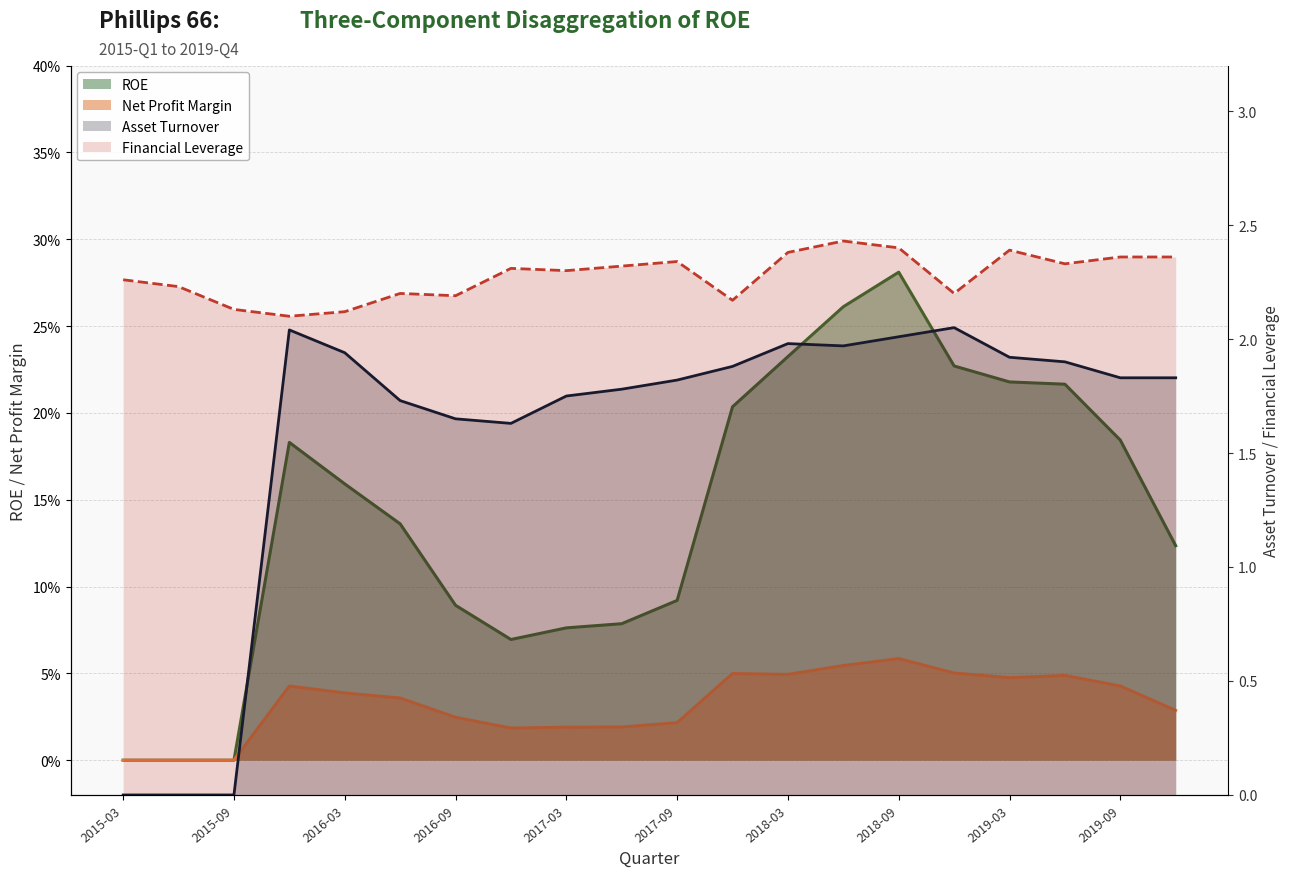

The Net Profit Margin series shows 0.0 at 2017-03. True or false?

False